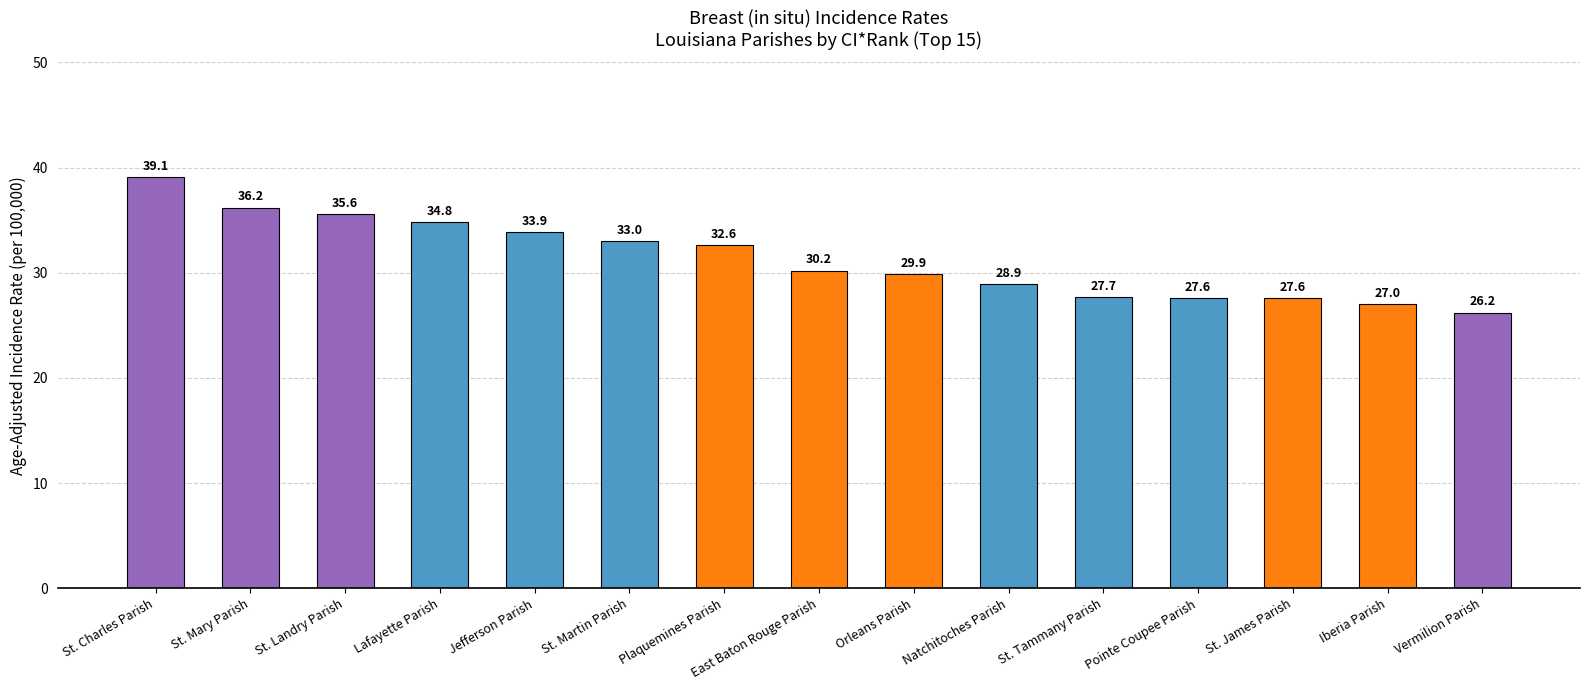

What is the change in value from Natchitoches Parish to St. James Parish?

-1.3